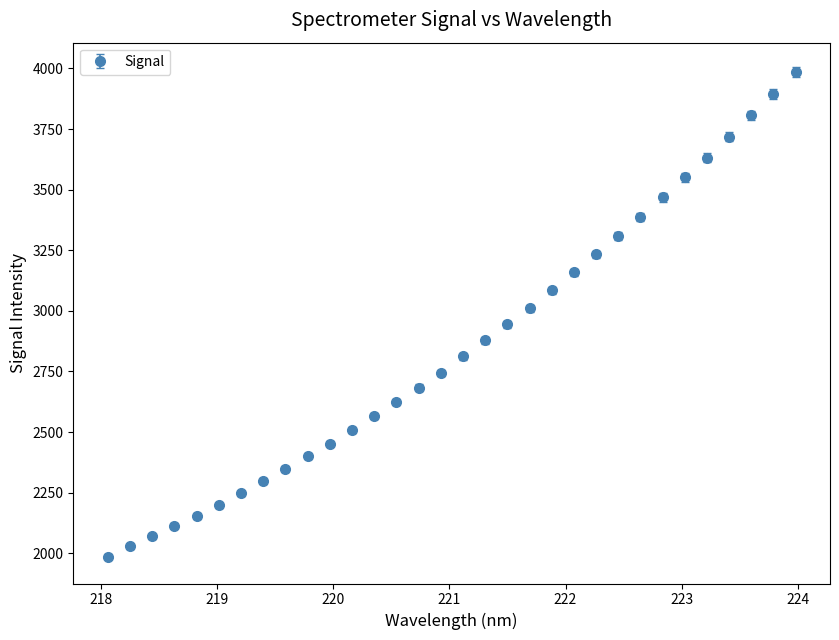

What is the value of the 2nd point from the left?

2029.1